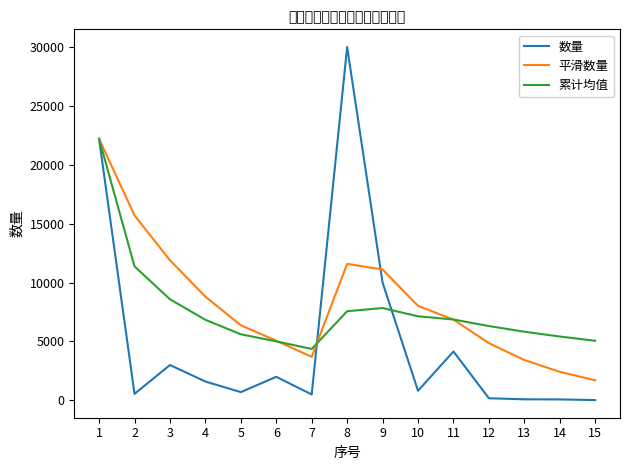

At which category does 累计均值 reach its first local valley?

7